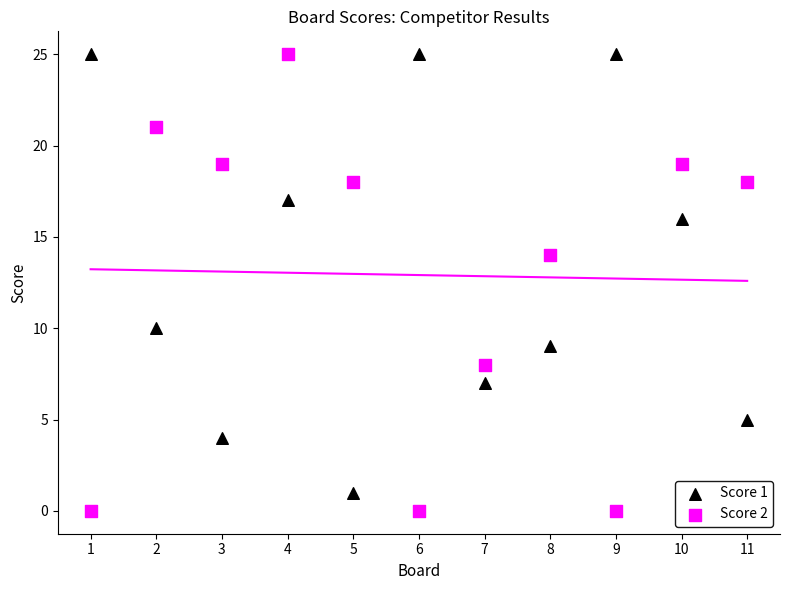

Across all data points, what is the range of Y values (max minus min)?

25